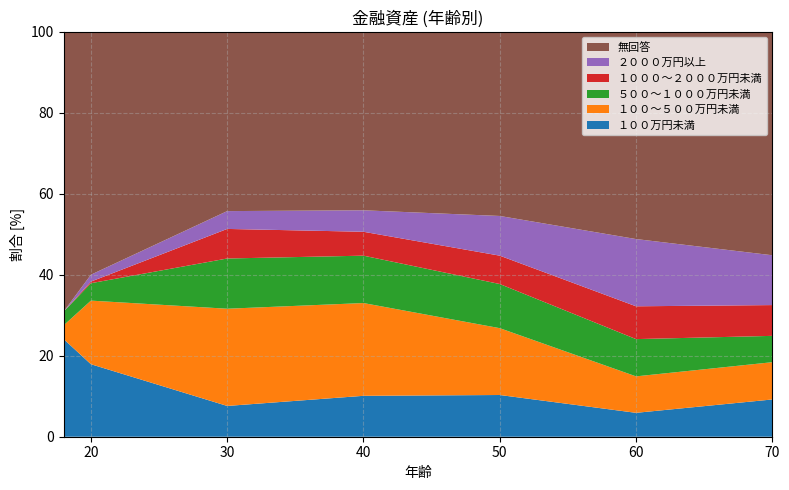

Reading left to right, what are all the values shown in this chart?

１００万円未満: 24.1	17.9	7.6	10.1	10.3	5.9	9.2
１００～５００万円未満: 3.4	15.7	24.0	22.9	16.5	9.0	9.2
５００～１０００万円未満: 3.4	4.3	12.4	11.7	10.9	9.2	6.5
１０００～２０００万円未満: 0.0	0.4	7.3	5.9	7.0	8.1	7.6
２０００万円以上: 0.0	1.7	4.4	5.3	9.8	16.6	12.3
無回答: 69.0	60.0	44.4	44.0	45.5	51.2	55.3